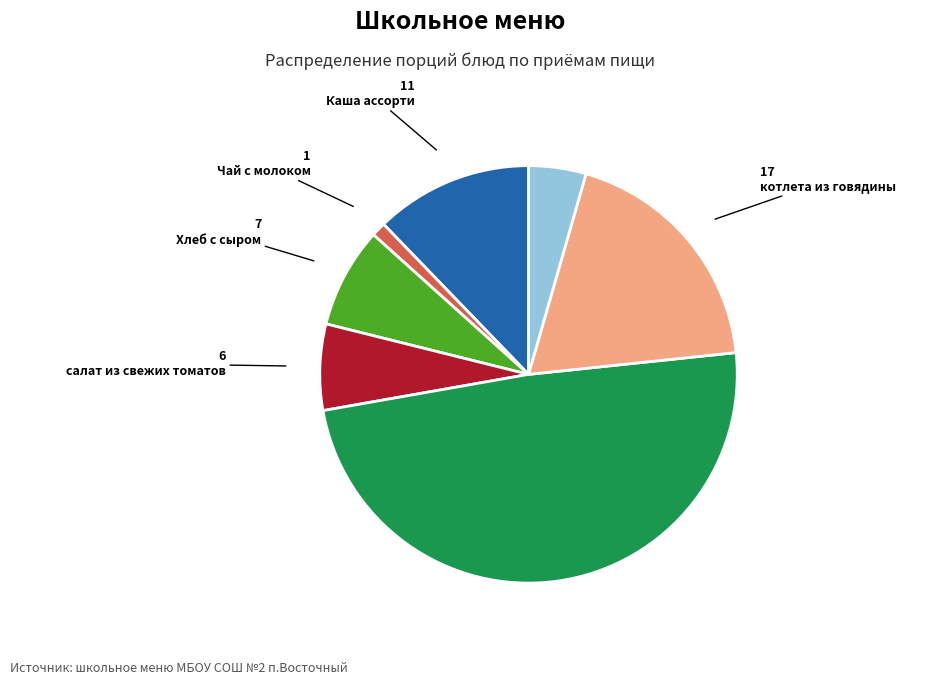

Do Каша ассорти and котлета из говядины together represent more than half of the pie?

No